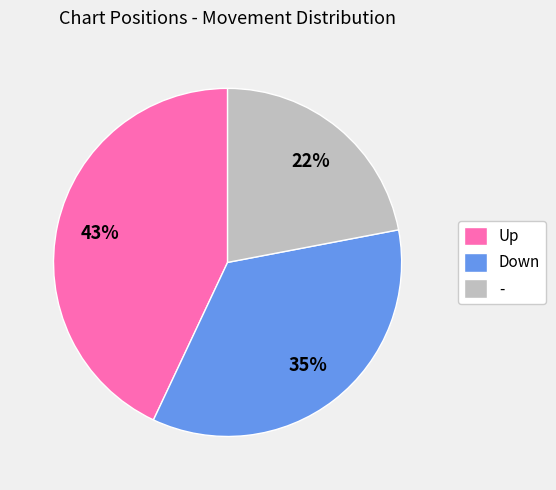

True or false: Up accounts for 43% of the total.

True